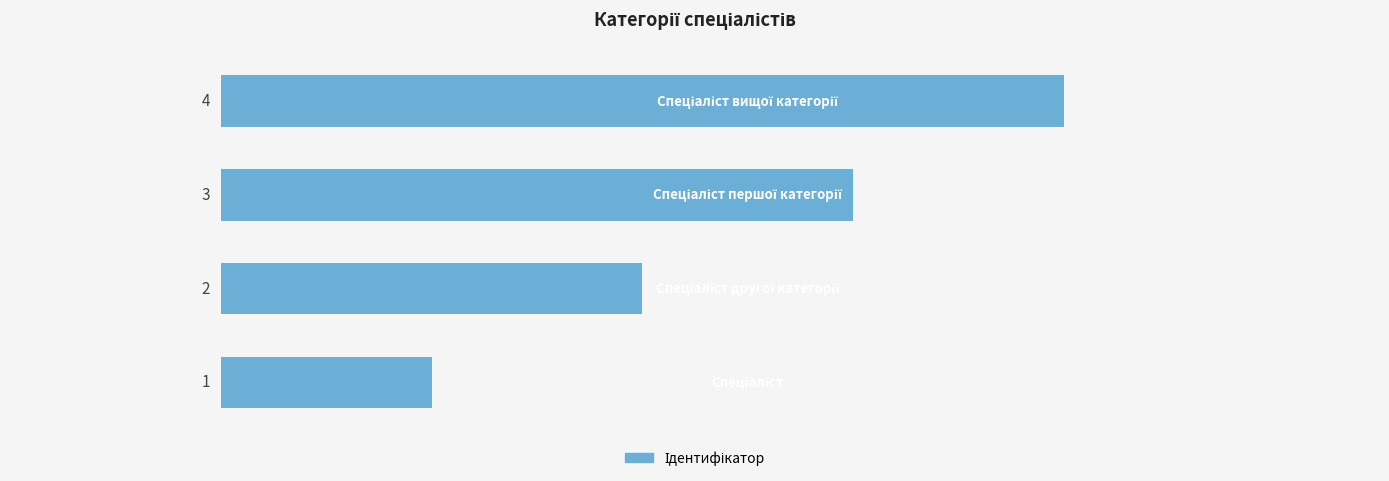

Count the values in the range 2 to 4.

3